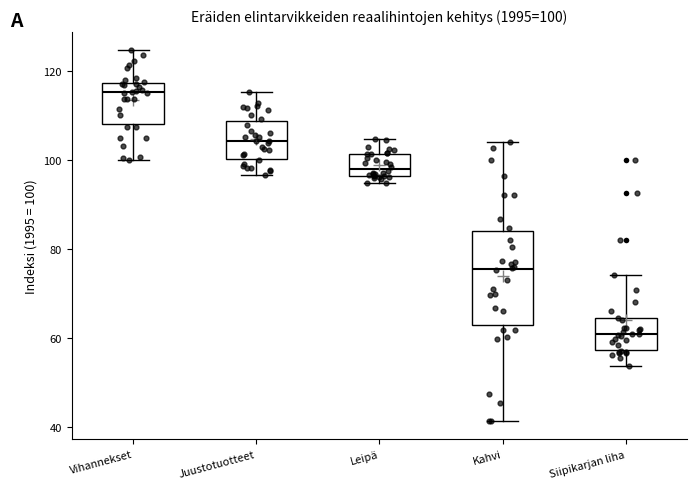

Comparing the boxes themselves (not the whiskers), which one is the tallest?

Kahvi